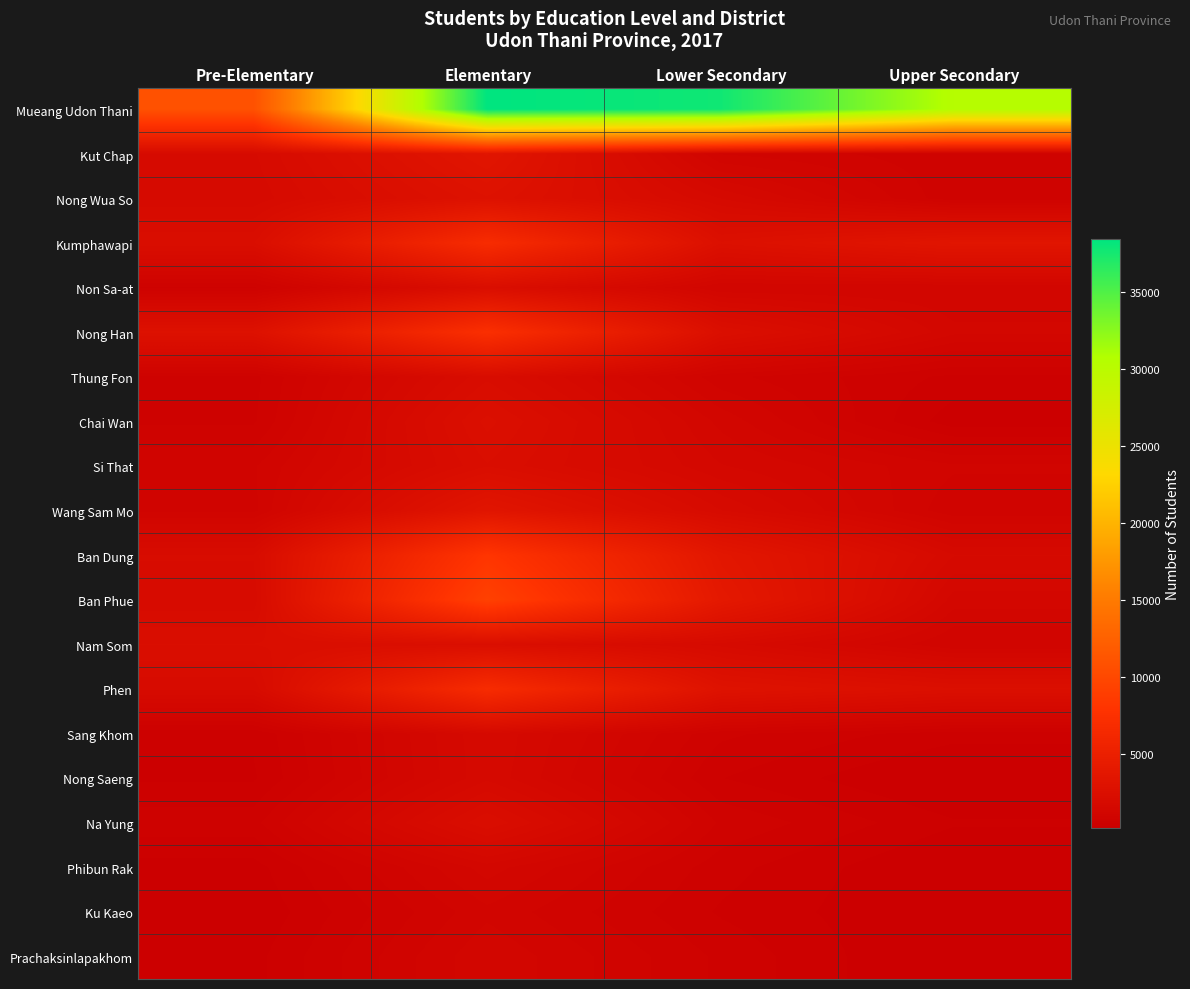

Which category has the lowest value across all series?

Upper Secondary